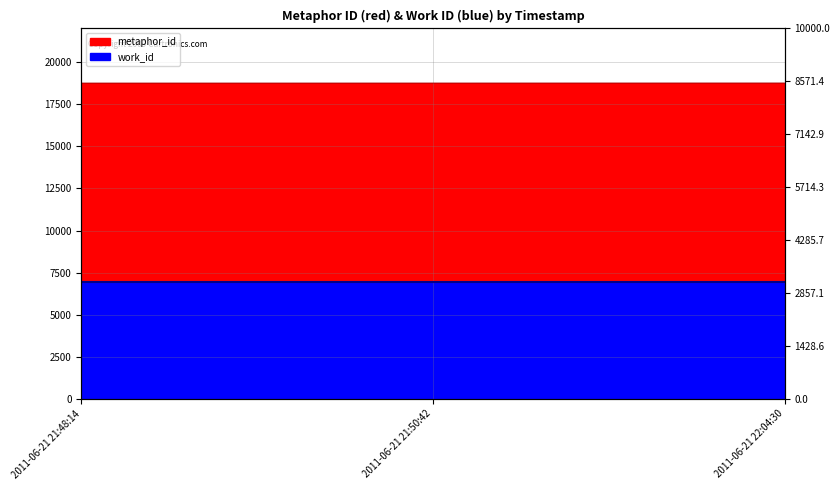

List the labels in order of value, largest first.

2011-06-21 22:04:30, 2011-06-21 21:50:42, 2011-06-21 21:48:14